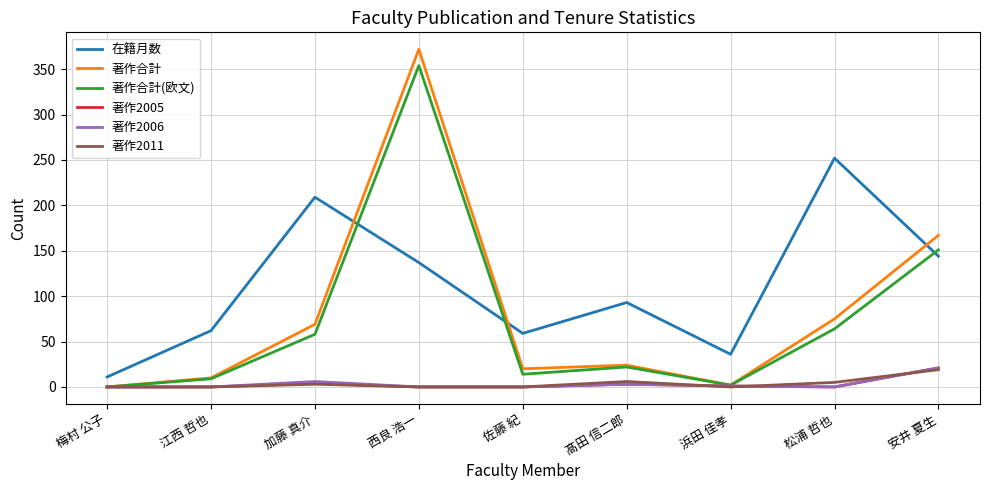

What is the highest value of the 在籍月数 series?

252